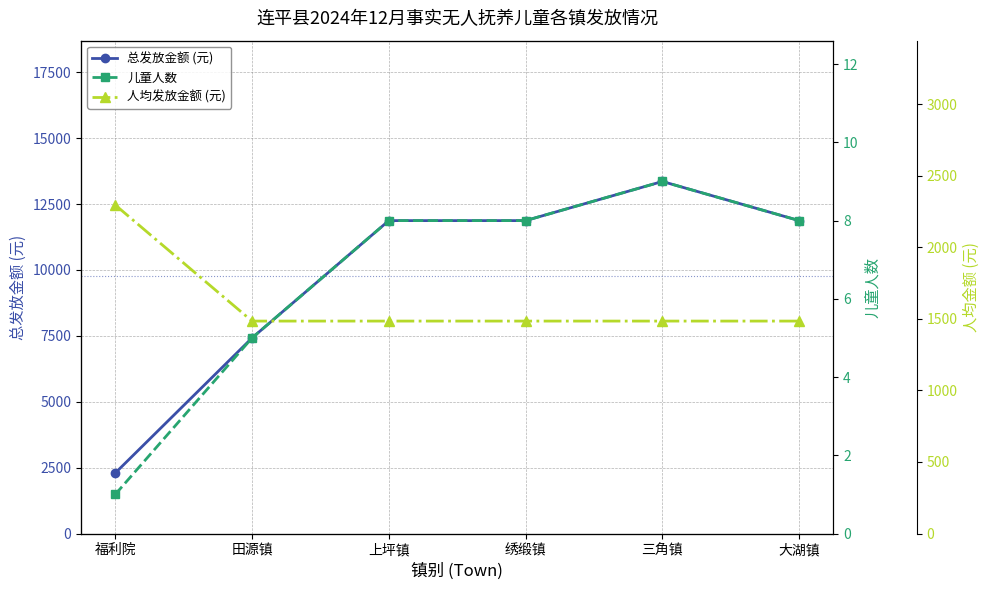

True or false: 人均发放金额 (元) and 儿童人数 cross at least once.

False